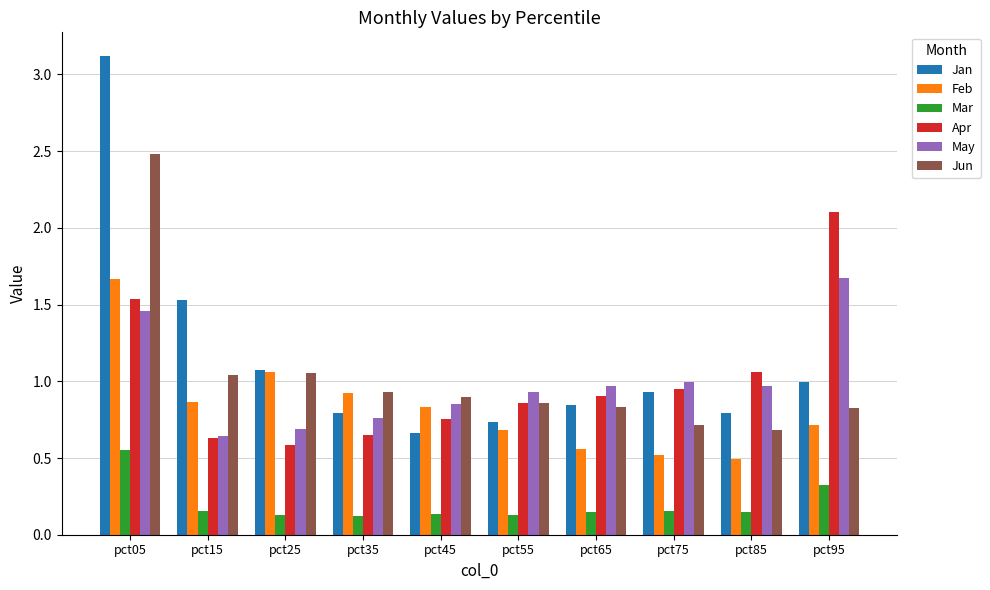

Which series has the largest range (max minus min)?

Jan